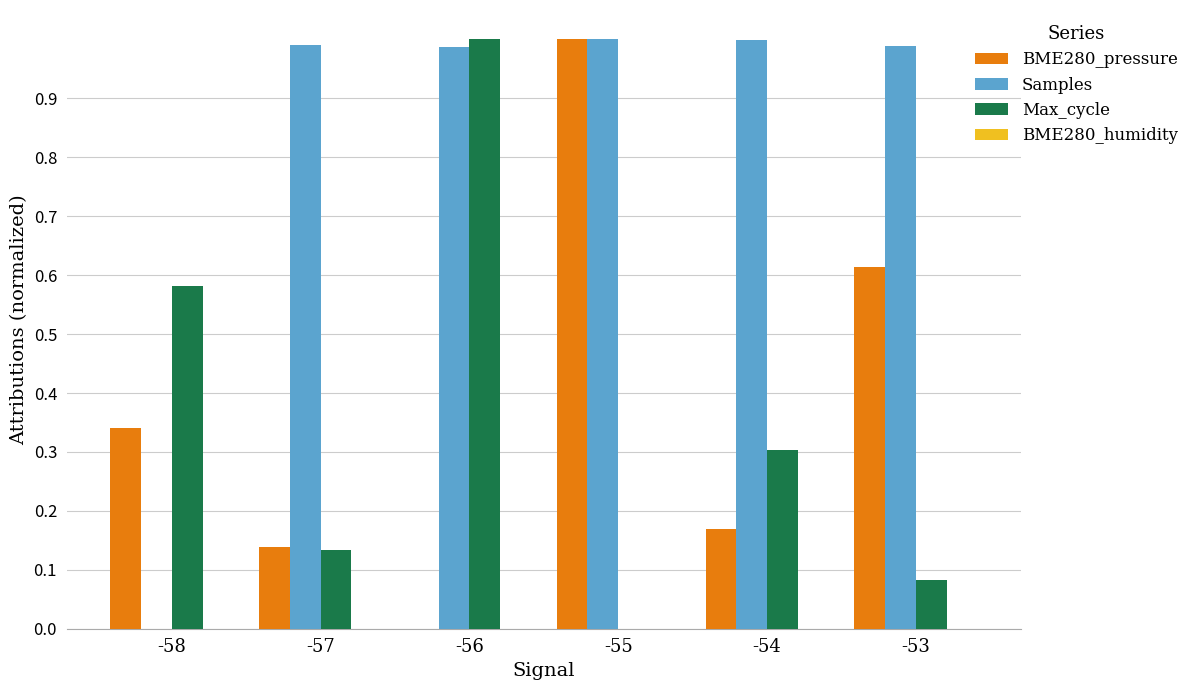

Which series has the largest total across all categories?

Samples